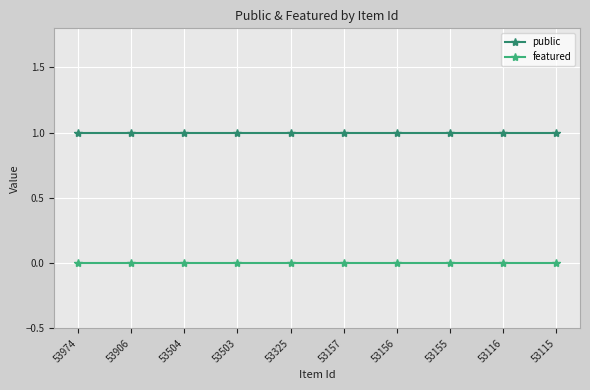

True or false: featured and public intersect in this chart.

False